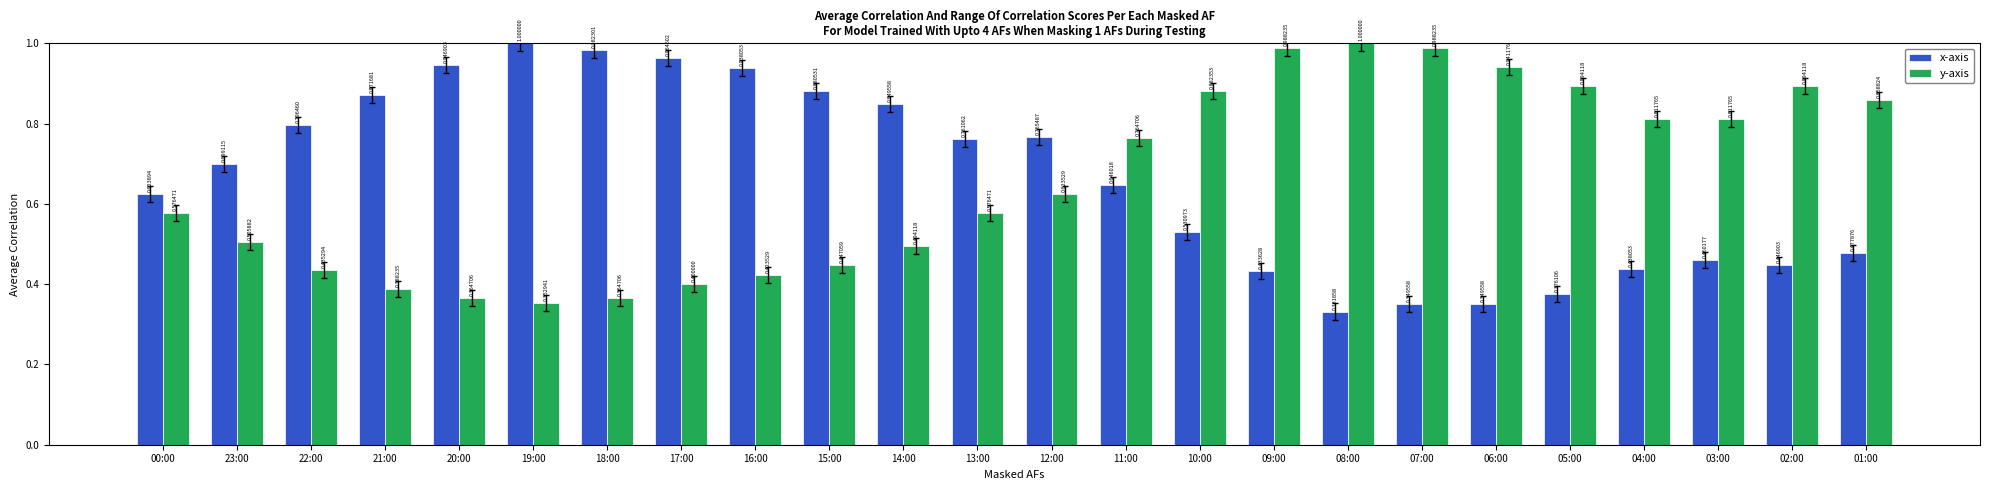

How many series are shown in this chart?

2